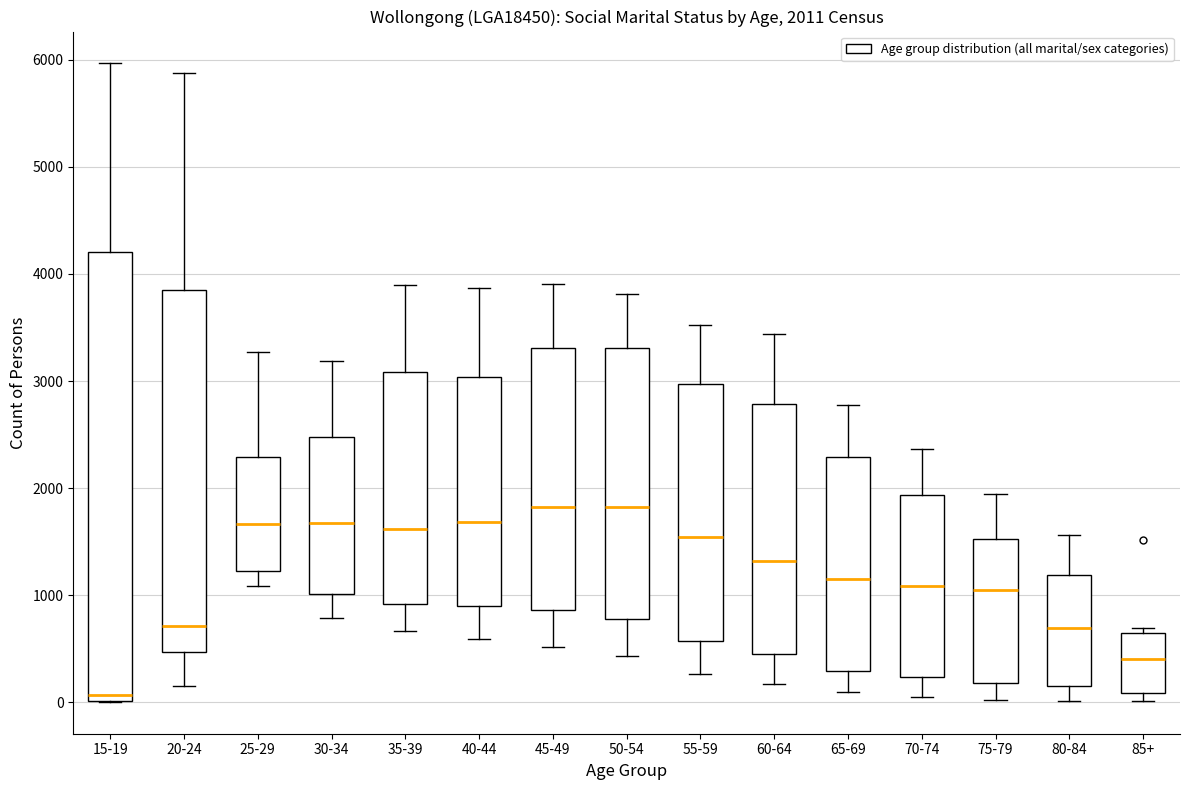

Which box is the tallest, from its lower edge to its upper edge?

15-19